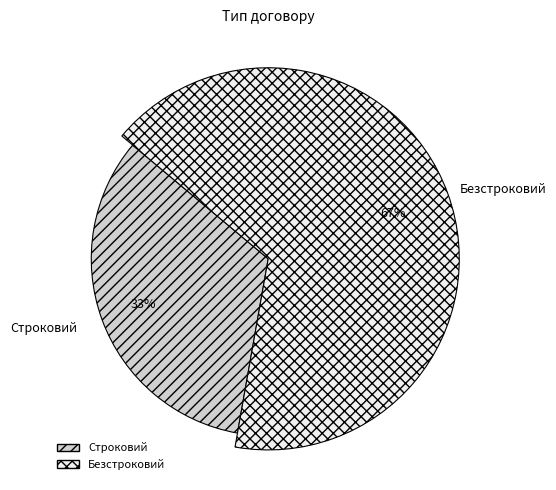

Which slice is the largest?

Безстроковий